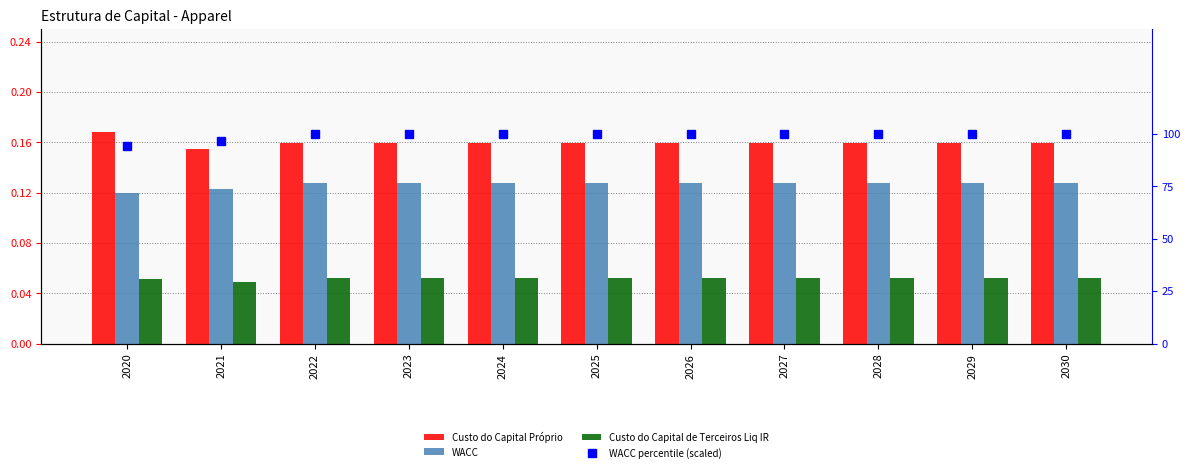

Rank the series at 2024 from highest to lowest value.

WACC percentile (scaled), Custo do Capital Próprio, WACC, Custo do Capital de Terceiros Liq IR